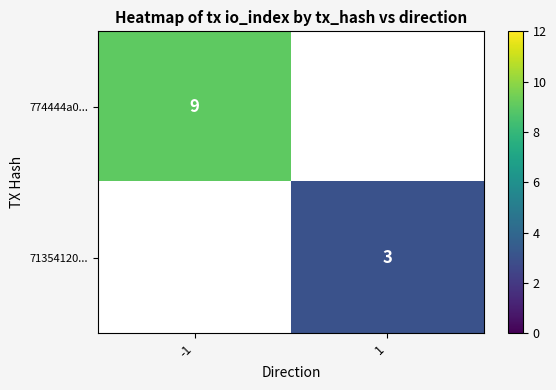

The 71354120... series shows 4 at 1. True or false?

False